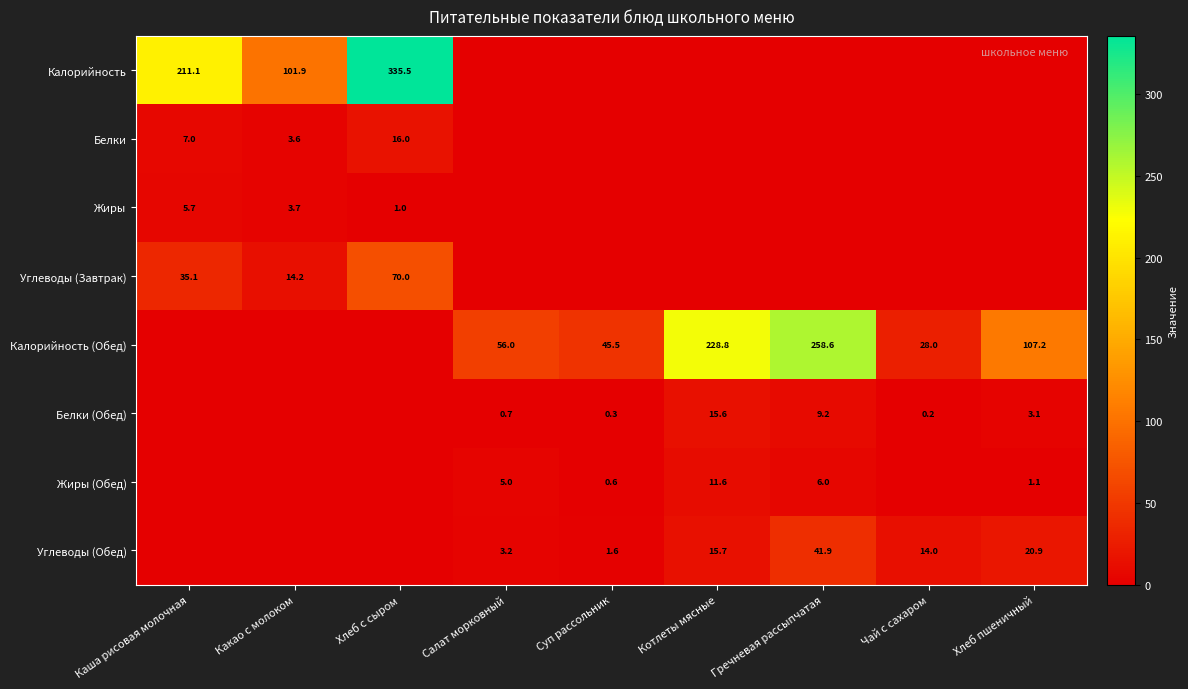

What is the greatest value displayed?

335.5